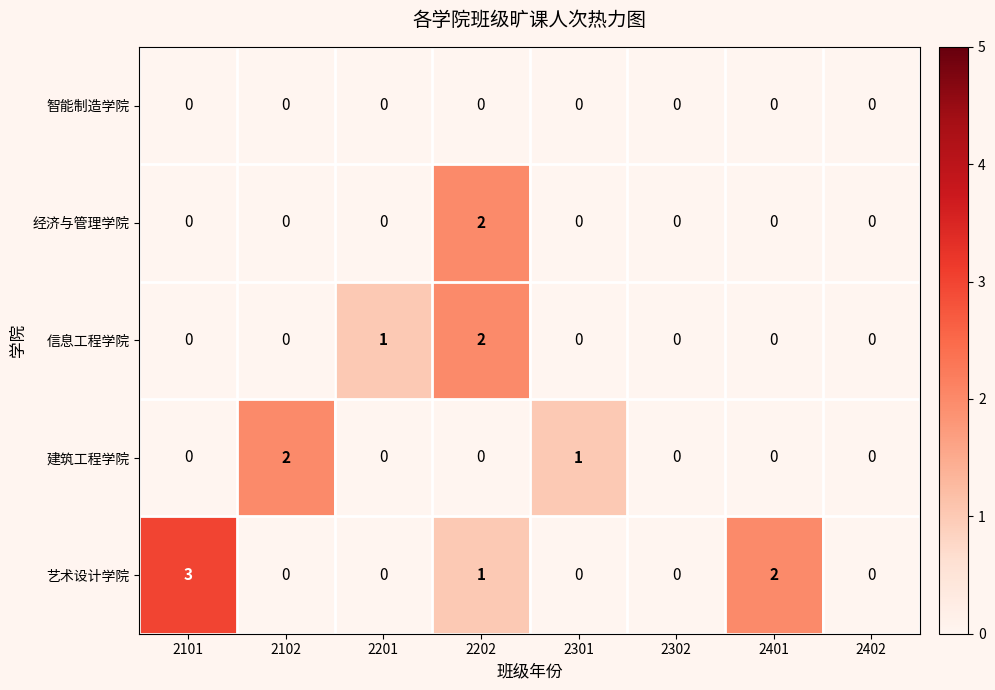

What is the sum of all 信息工程学院 values?

3